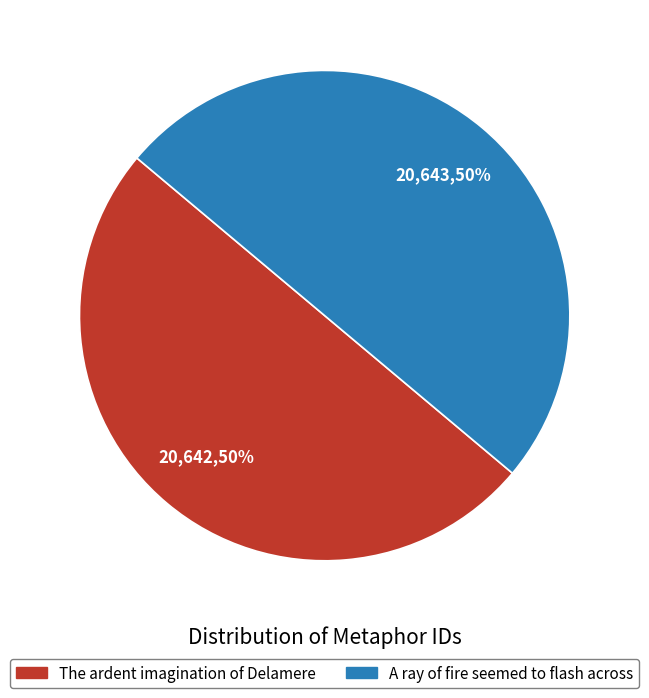

The A ray of fire seemed to flash across slice represents 39% of the pie. True or false?

False